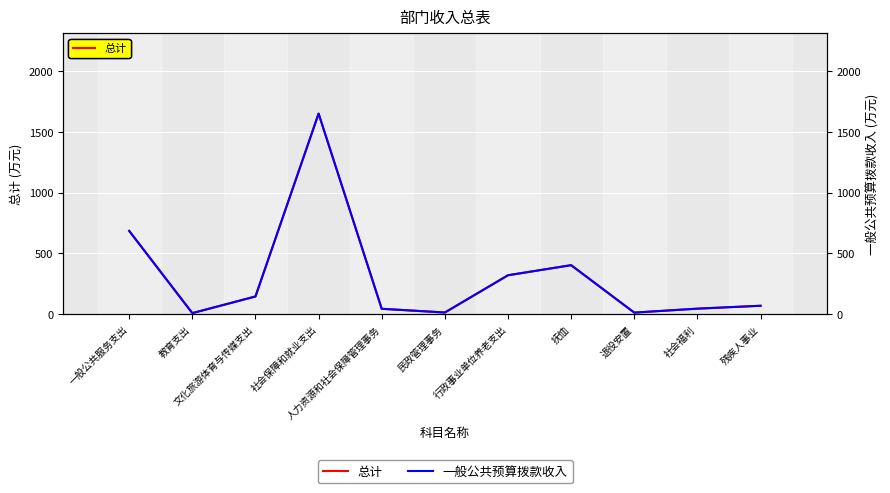

True or false: 总计 and 一般公共预算拨款收入 cross at least once.

False